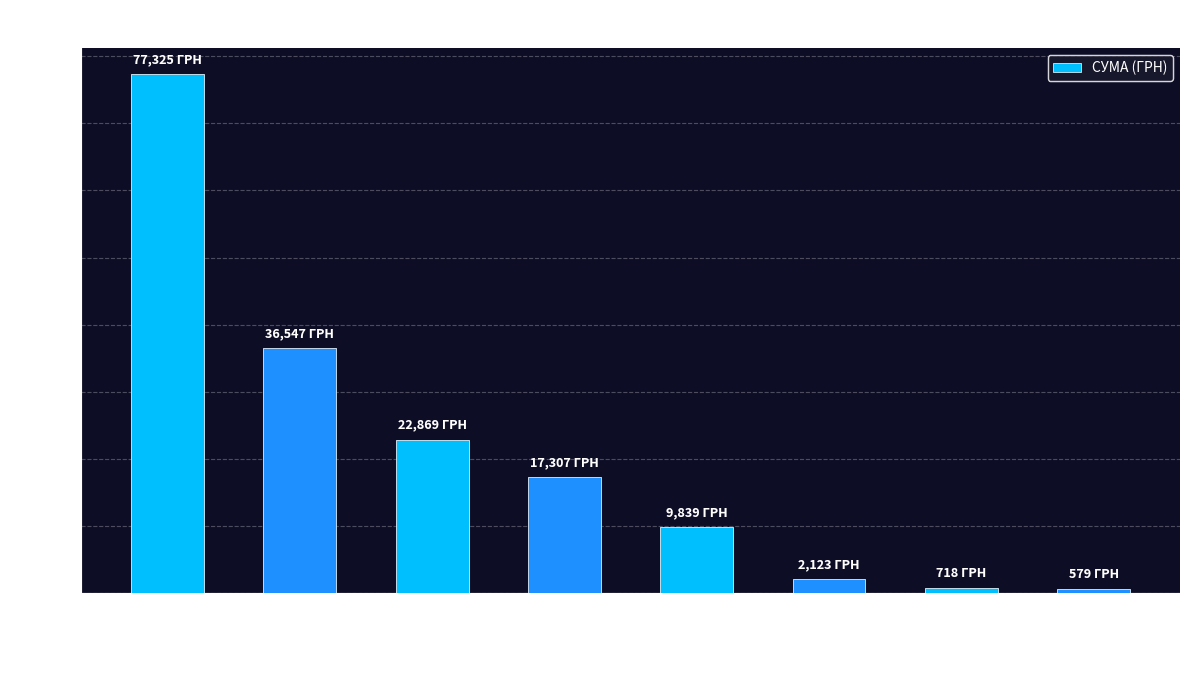

What is the greatest value displayed?

77325